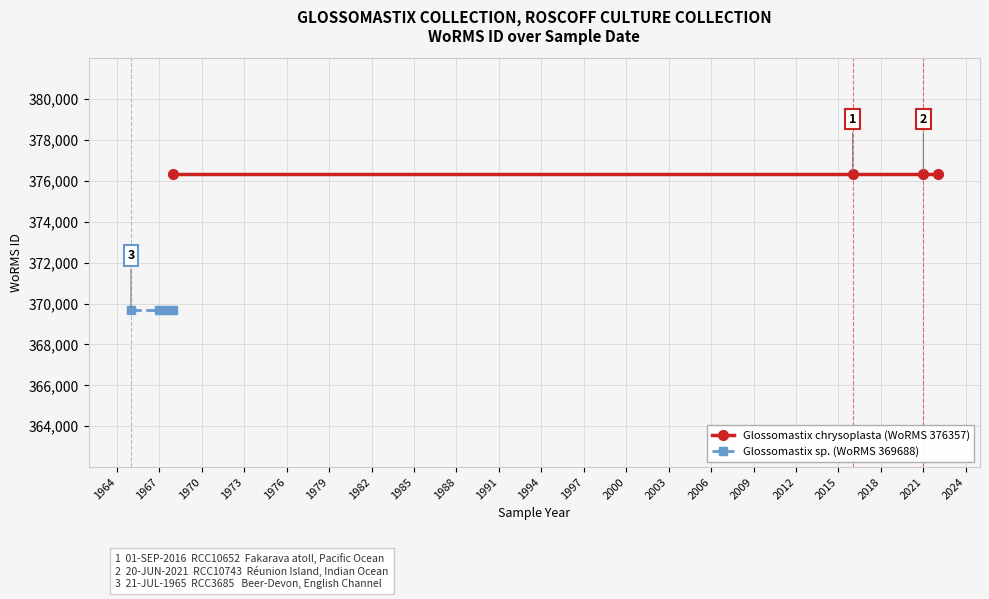

What is the lowest value of the Glossomastix chrysoplasta (WoRMS 376357) series?

376357